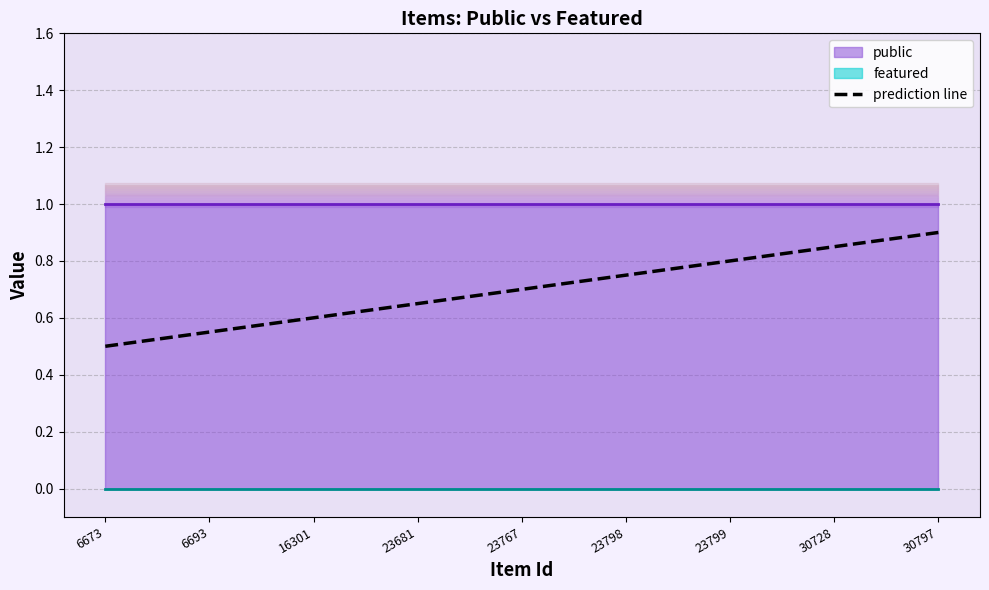

True or false: the data has more than 2 interior local peaks.

False